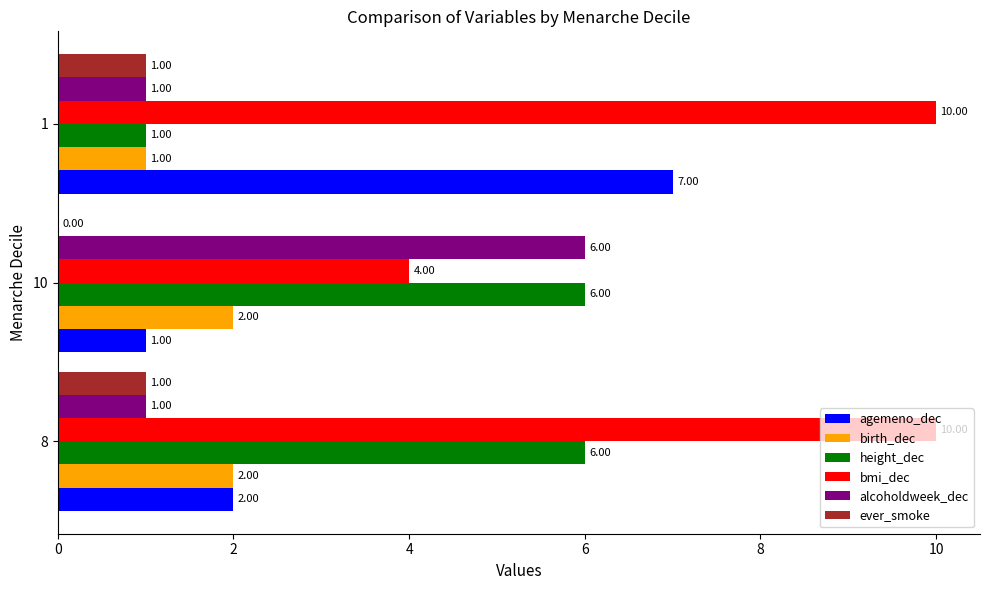

What is the greatest value displayed?

10